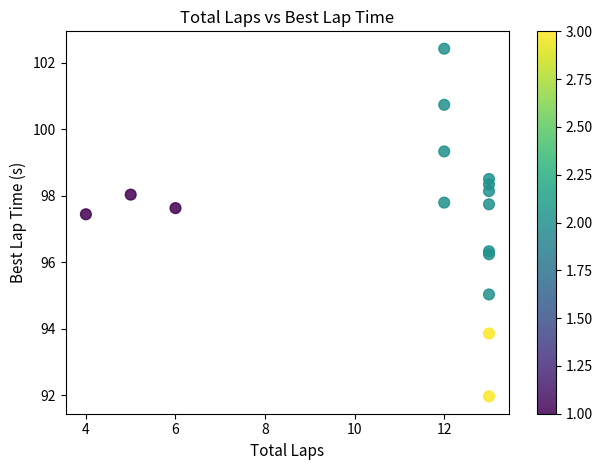

What Y value in the scatter plot is closest to 97?

97.4